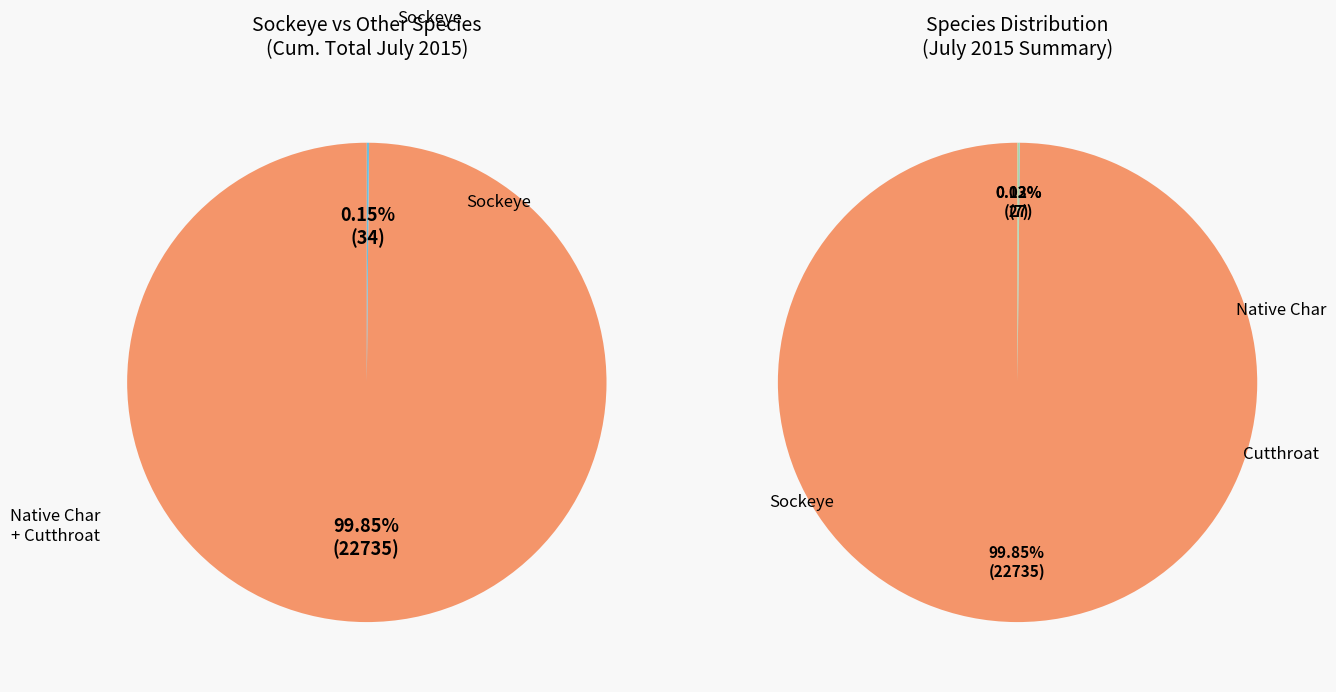

What is the largest slice in the pie chart?

Sockeye